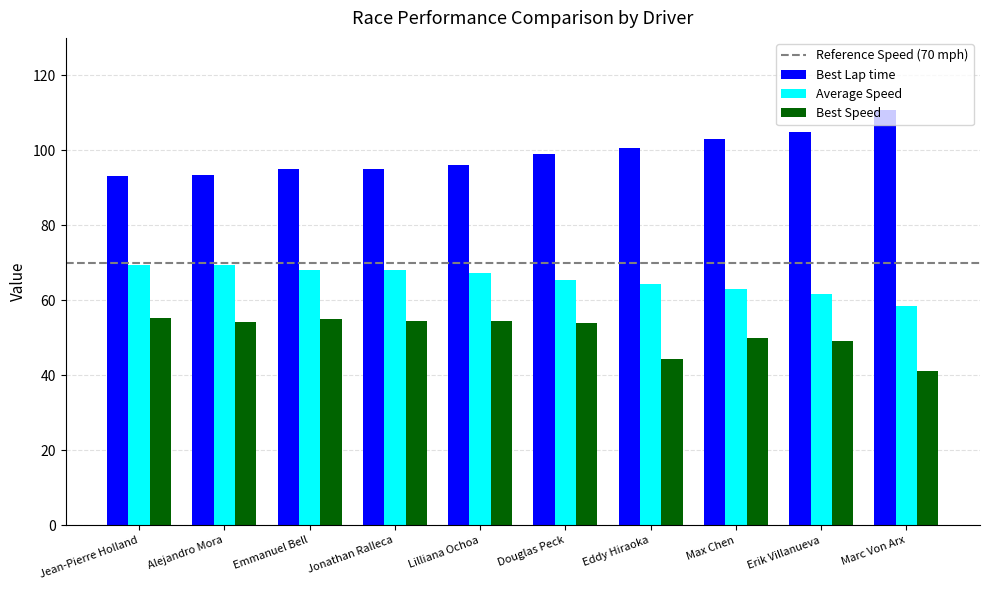

Count the number of categories in the chart.

10